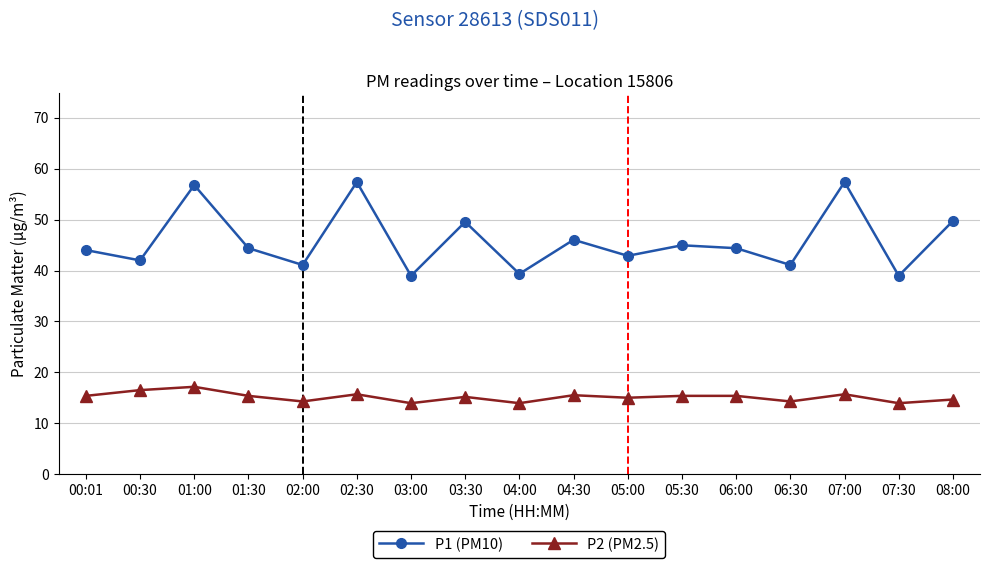

Is it true that P1 (PM10) equals 39.4 at 04:00?

True